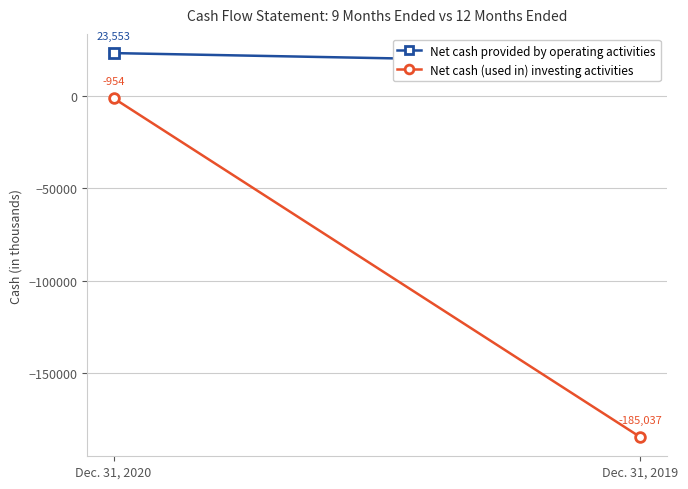

Which has a higher value, Dec. 31, 2019 or Dec. 31, 2020?

Dec. 31, 2020